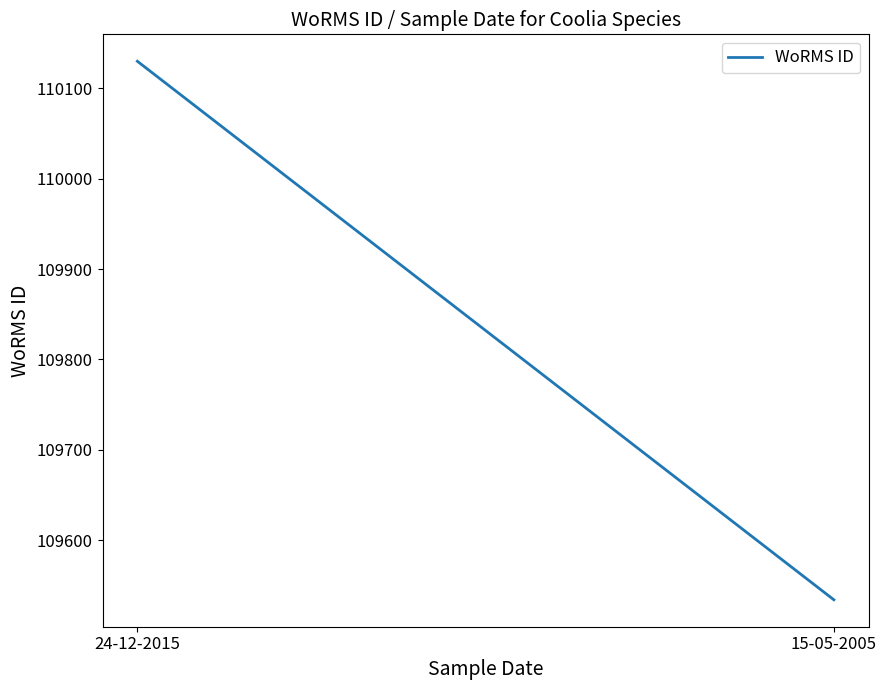

Does the chart display data point markers on the line(s)?

No